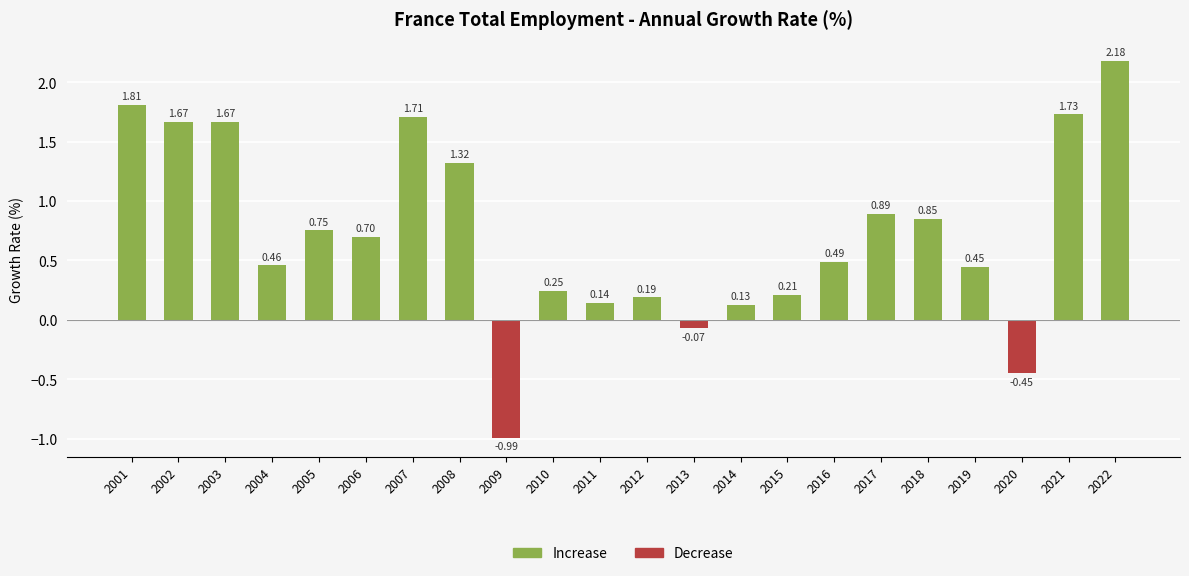

Reading left to right, what are all the values shown in this chart?

2001=1.8	2002=1.7	2003=1.7	2004=0.5	2005=0.8	2006=0.7	2007=1.7	2008=1.3	2009=-1.0	2010=0.2	2011=0.1	2012=0.2	2013=-0.1	2014=0.1	2015=0.2	2016=0.5	2017=0.9	2018=0.8	2019=0.4	2020=-0.5	2021=1.7	2022=2.2